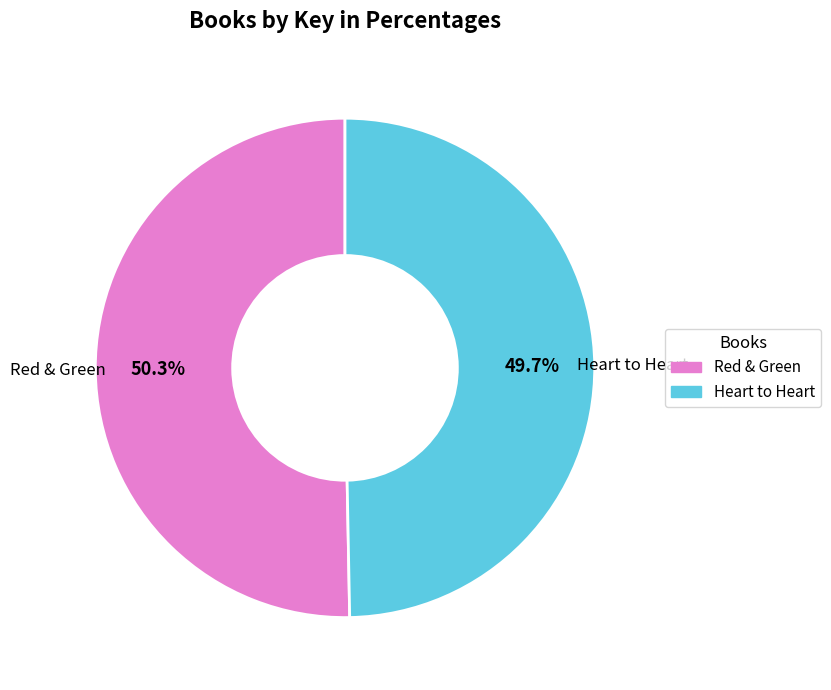

Rank the categories by value from lowest to highest.

Heart to Heart, Red & Green